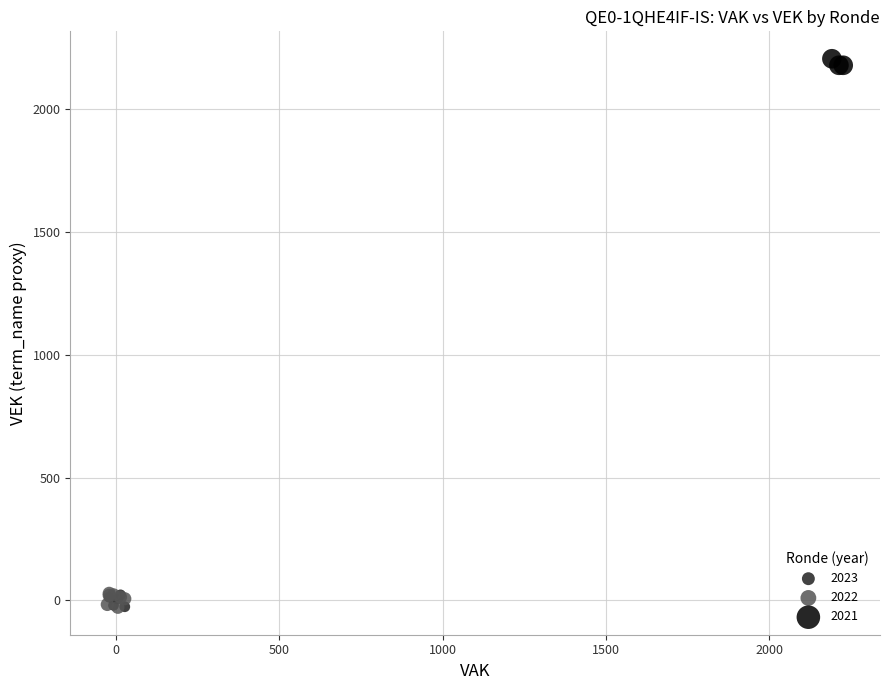

Which series reaches the maximum Y coordinate?

2021